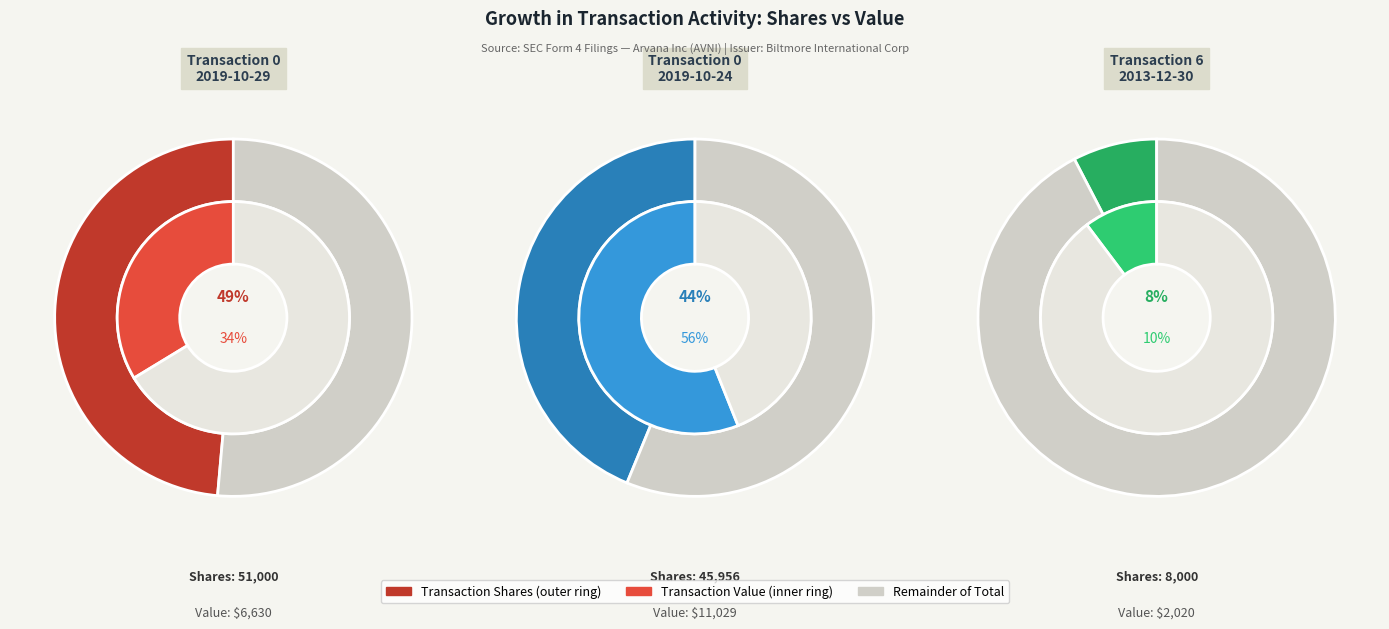

Which category has the smallest portion of the pie?

2013-12-30 (S)